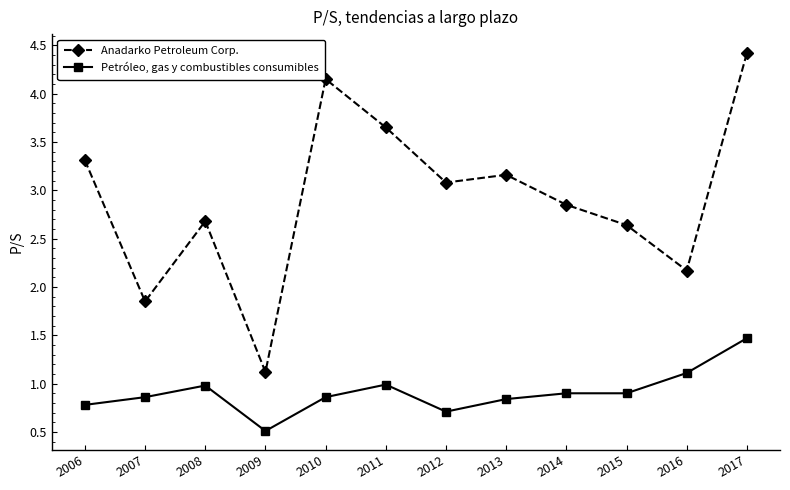

Is the value of Anadarko Petroleum Corp. at 2006 greater than the value of Petróleo, gas y combustibles consumibles at 2017?

Yes